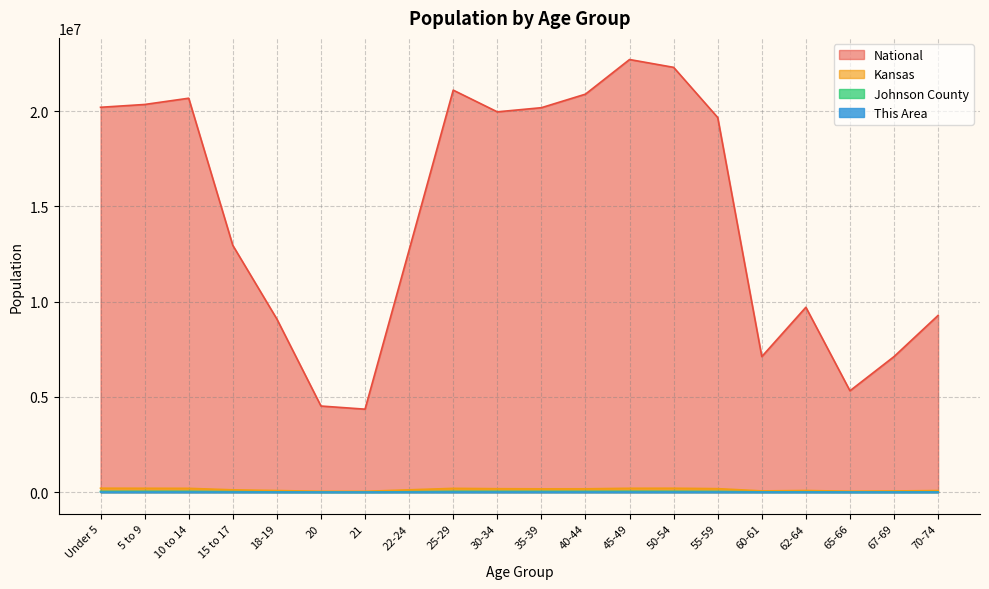

Reading left to right, list all the values displayed in this chart.

This Area: 248	271	349	247	97	25	24	206	373	280	284	318	399	508	464	126	214	92	126	152
Johnson County: 39180	40744	40024	23408	11006	4474	4459	18957	40138	39098	38911	39125	42210	39629	35085	12099	16310	8134	10295	12727
Kansas: 205492	202447	198884	120116	83705	42758	40931	120765	197783	179937	172388	174285	201830	204434	182512	63661	85074	46574	61181	82634
National: 20201362	20348657	20677194	12954254	9086089	4519129	4354294	12712576	21101849	19962099	20179642	20890964	22708591	22298125	19664805	7113727	9704197	5319902	7115361	9278166